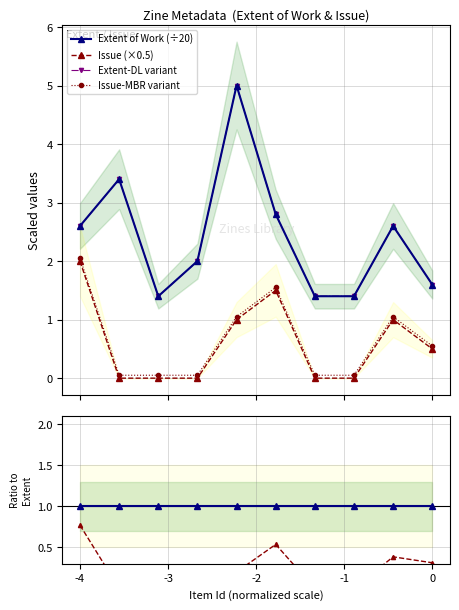

Which category has the lowest value in the Issue-MBR variant series?

-3